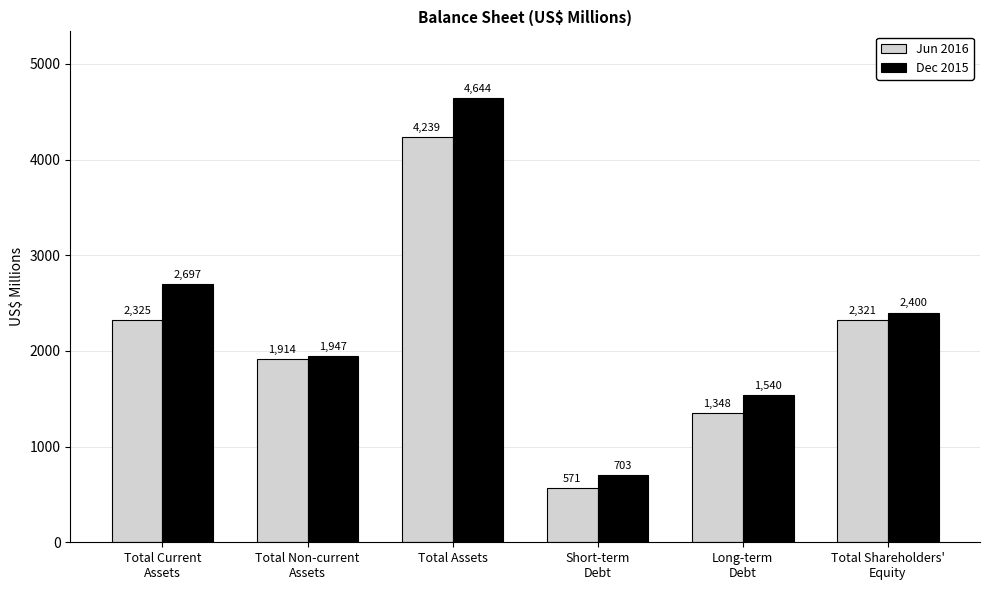

List the series in order of their peak value, highest first.

Dec 2015, Jun 2016